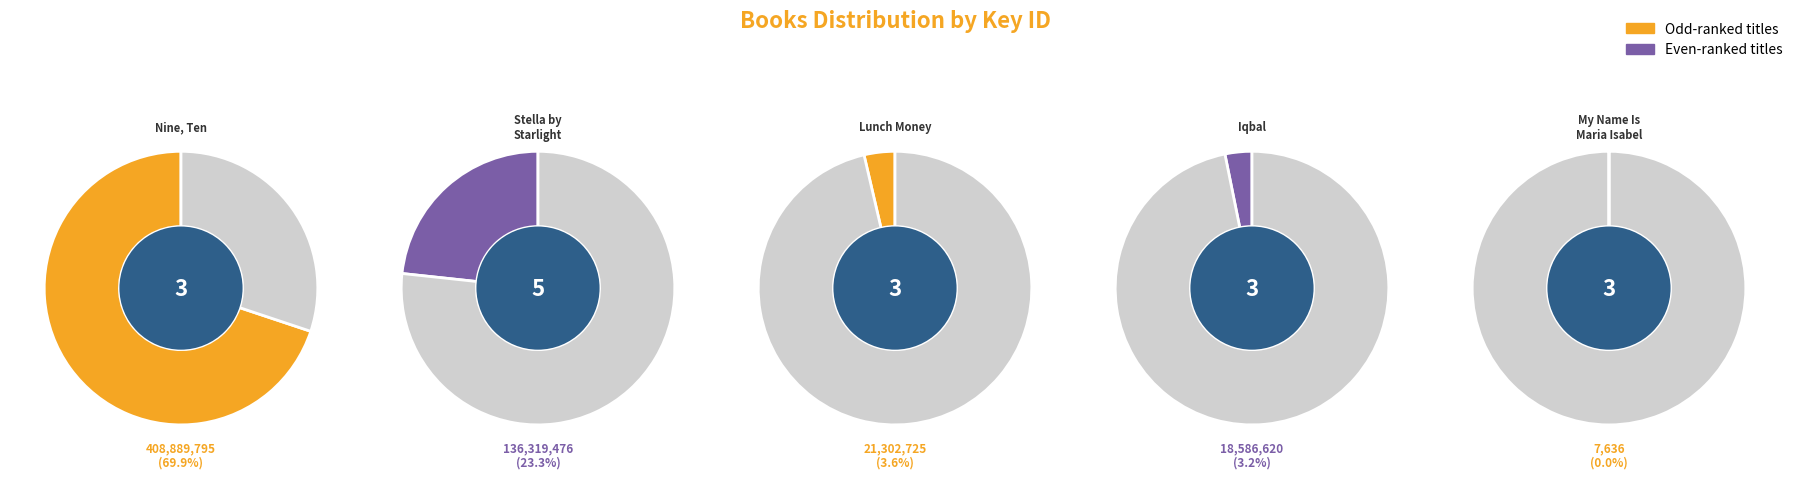

How many segments does this pie chart have?

5